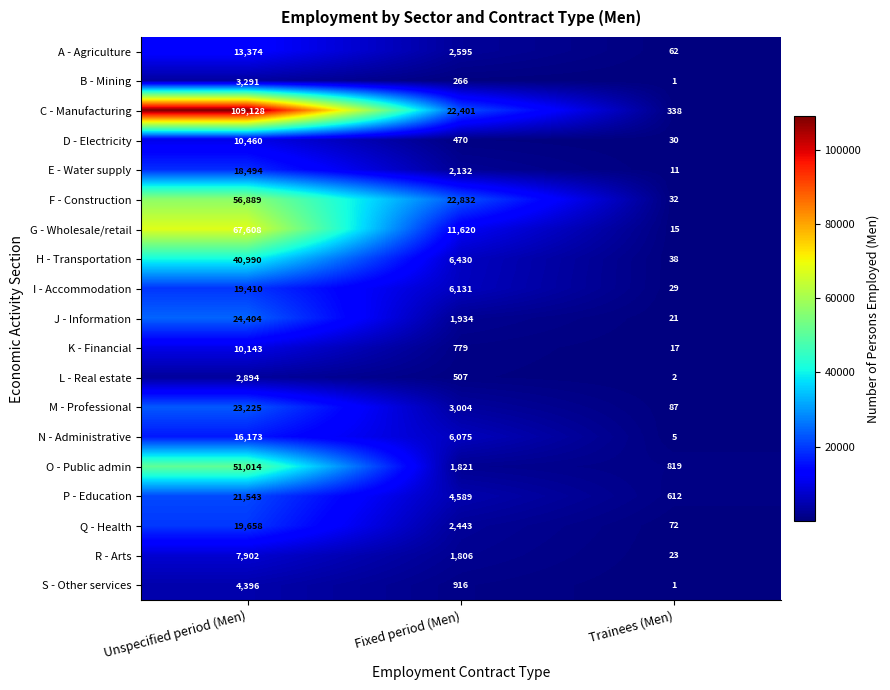

The N - Administrative series shows 3239 at Fixed period (Men). True or false?

False